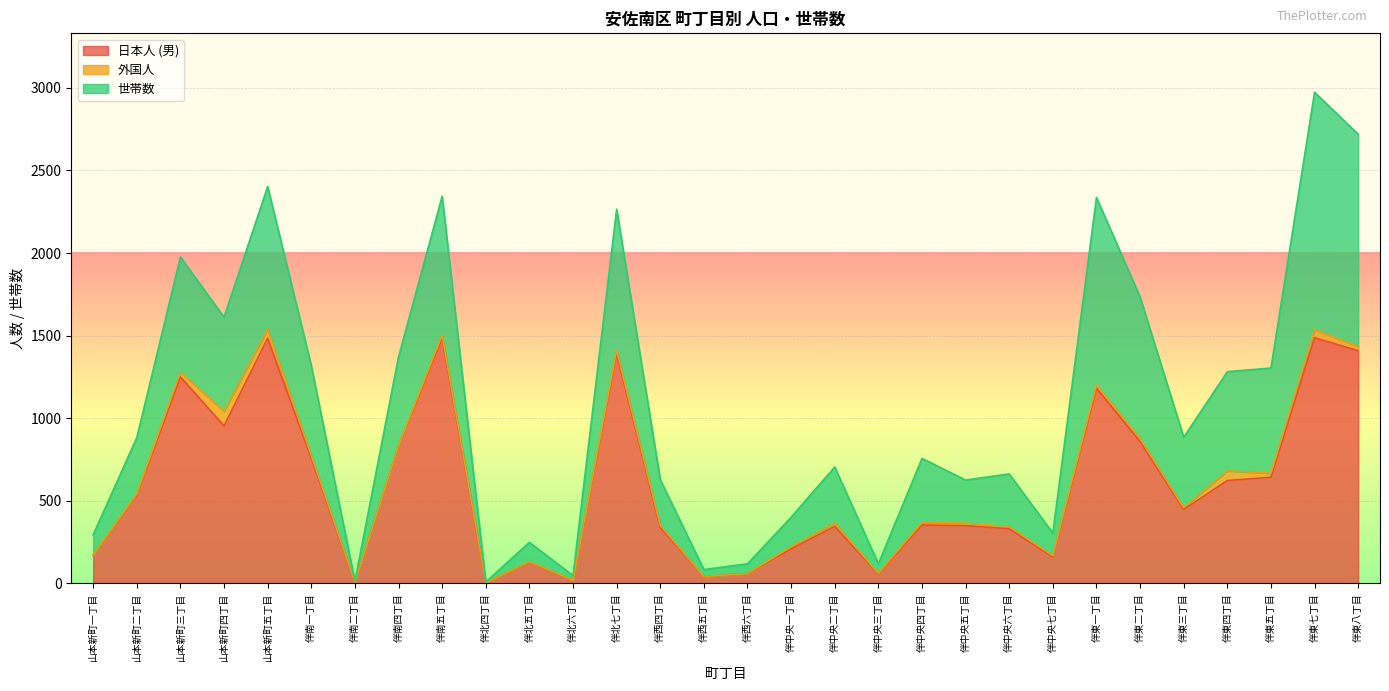

What is the maximum value for 日本人 (男)?

1487